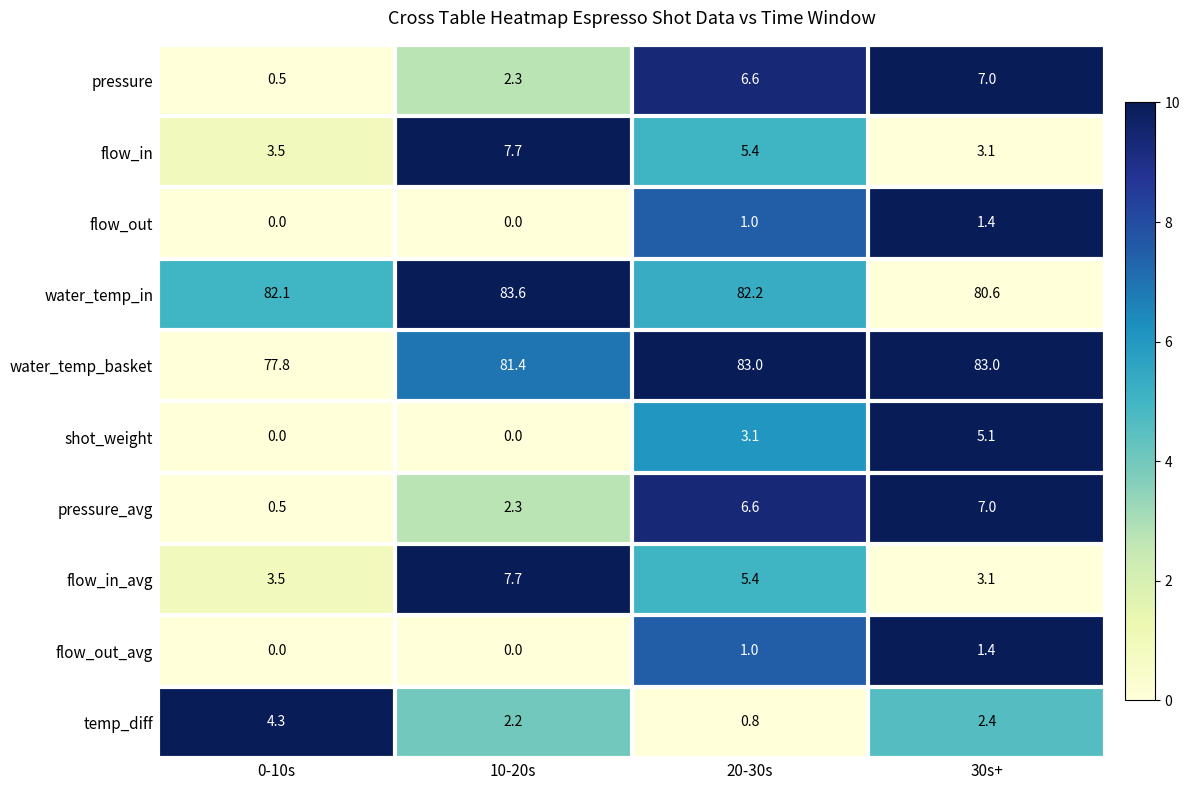

Which category has the highest value across all series?

10-20s